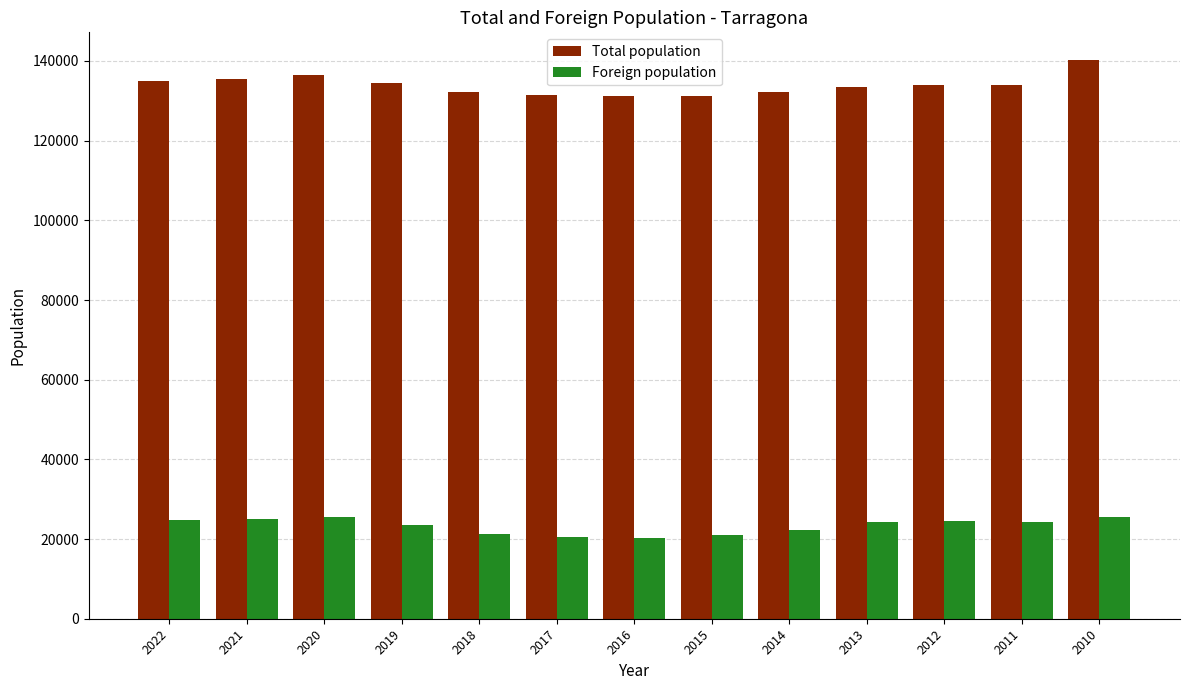

What are all the series names shown in the legend?

Total population, Foreign population